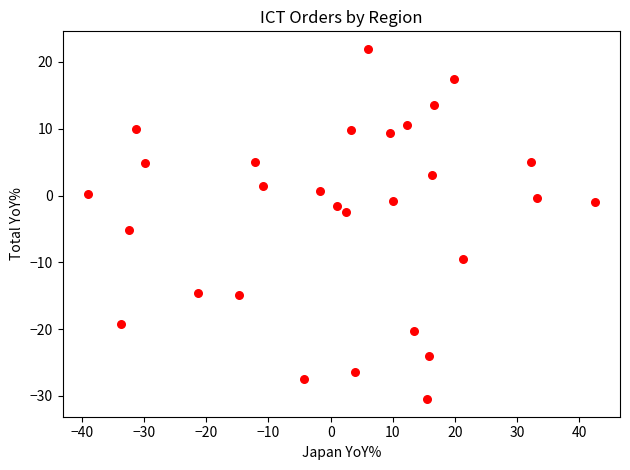

What is the range of Y values (max minus min)?

52.5